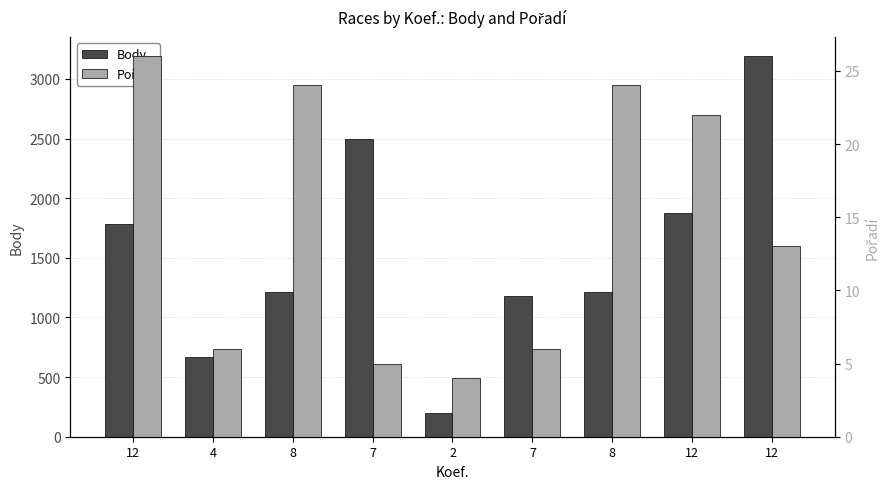

Rank the series at 7 from lowest to highest value.

Pořadí, Body